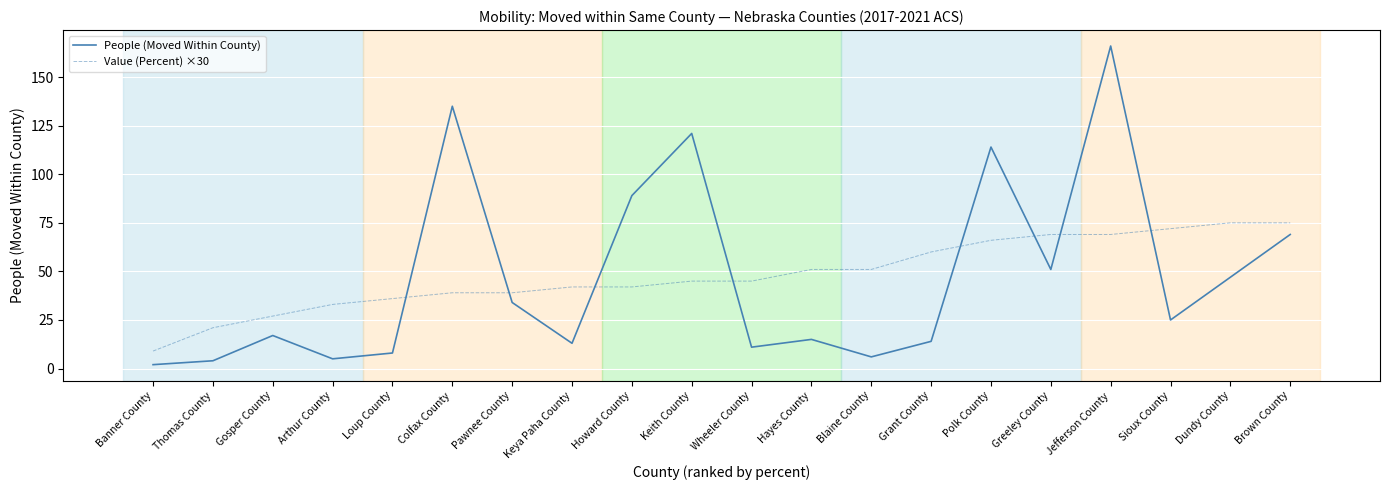

Reading left to right, what are all the values shown in this chart?

People (Moved Within County): Banner County=2	Thomas County=4	Gosper County=17	Arthur County=5	Loup County=8	Colfax County=135	Pawnee County=34	Keya Paha County=13	Howard County=89	Keith County=121	Wheeler County=11	Hayes County=15	Blaine County=6	Grant County=14	Polk County=114	Greeley County=51	Jefferson County=166	Sioux County=25	Dundy County=47	Brown County=69
Value (Percent) ×30: Banner County=9	Thomas County=21	Gosper County=27	Arthur County=33	Loup County=36	Colfax County=39	Pawnee County=39	Keya Paha County=42	Howard County=42	Keith County=45	Wheeler County=45	Hayes County=51	Blaine County=51	Grant County=60	Polk County=66	Greeley County=69	Jefferson County=69	Sioux County=72	Dundy County=75	Brown County=75